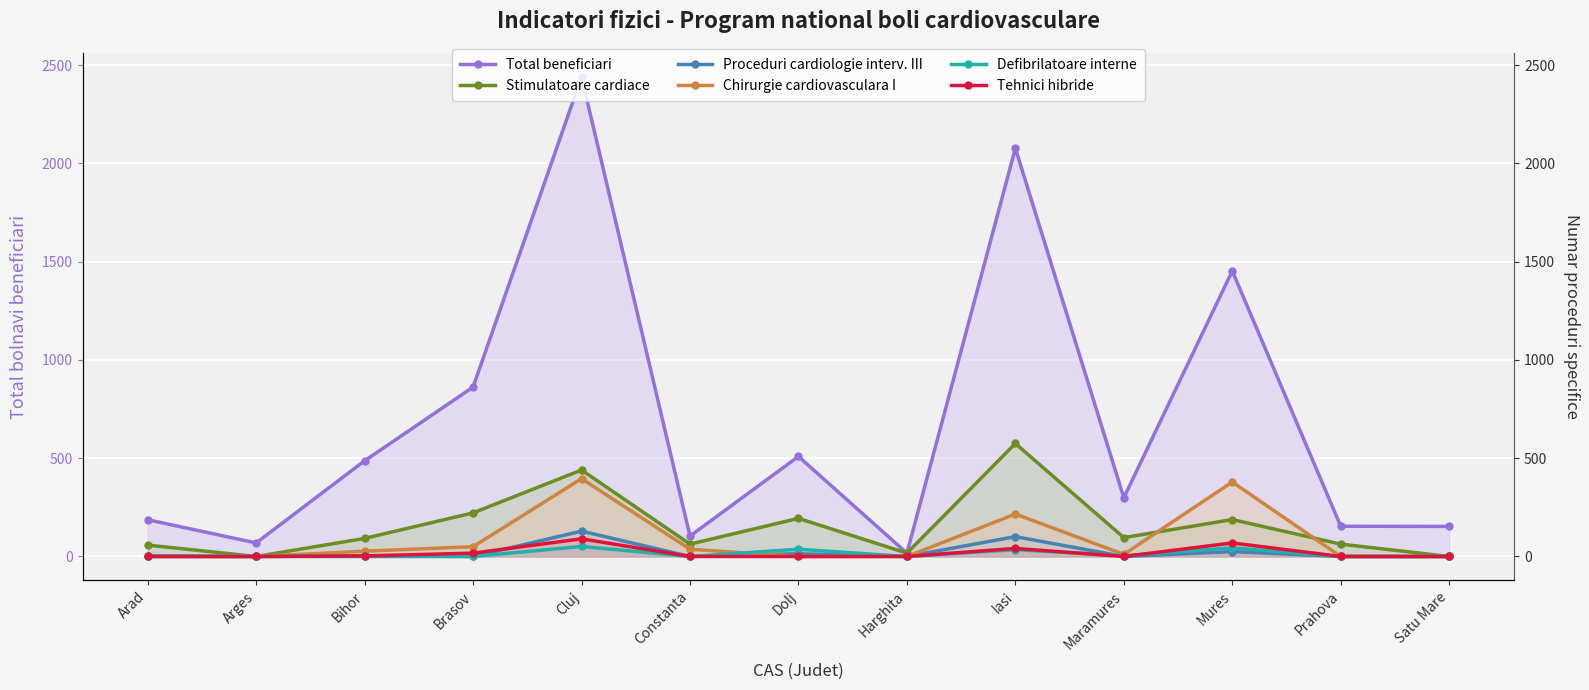

List the series in order of their peak value, highest first.

Total beneficiari, Stimulatoare cardiace, Chirurgie cardiovasculara I, Proceduri cardiologie interv. III, Tehnici hibride, Defibrilatoare interne